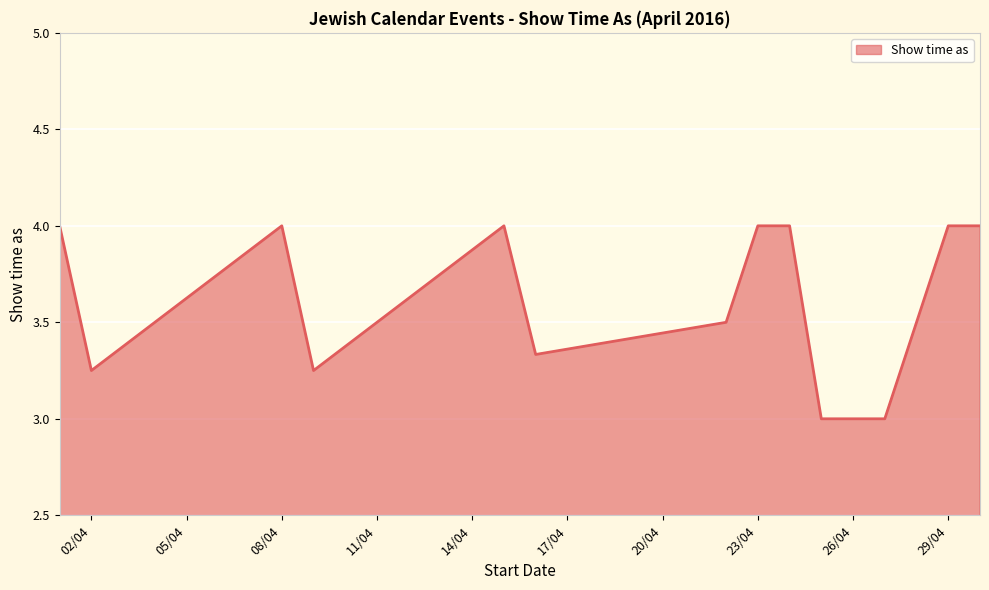

What is the greatest value displayed?

4.0